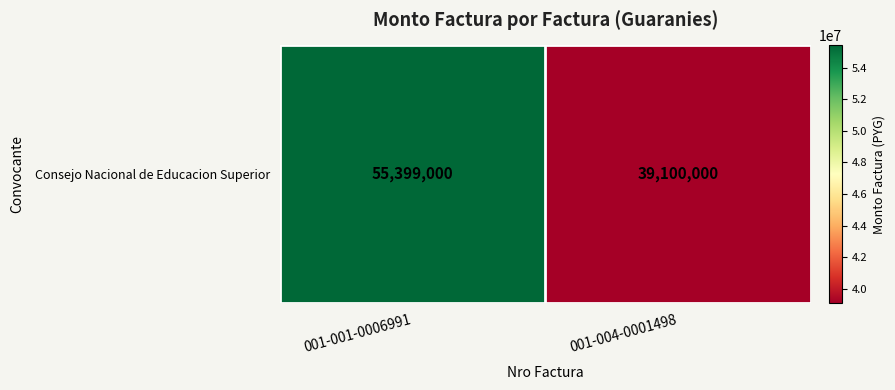

Rank the categories by value from highest to lowest.

001-001-0006991, 001-004-0001498